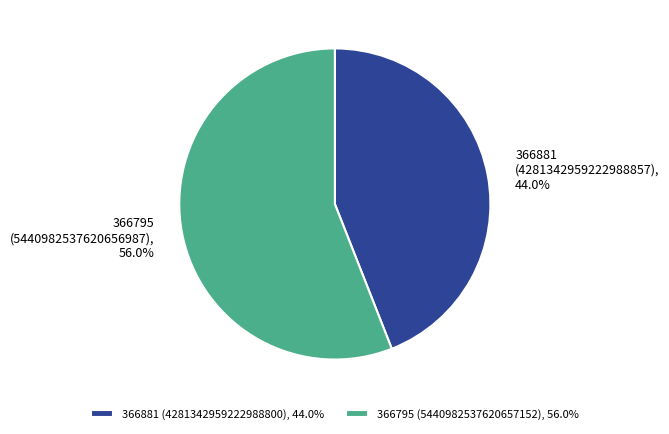

Rank the categories by value from lowest to highest.

366881, 366795